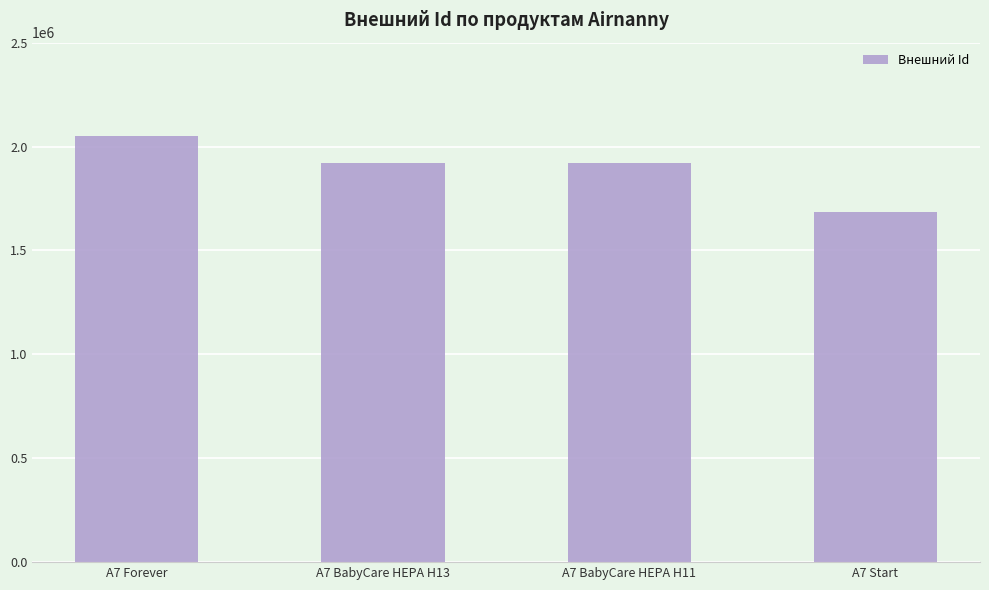

How many distinct data groups are displayed?

1